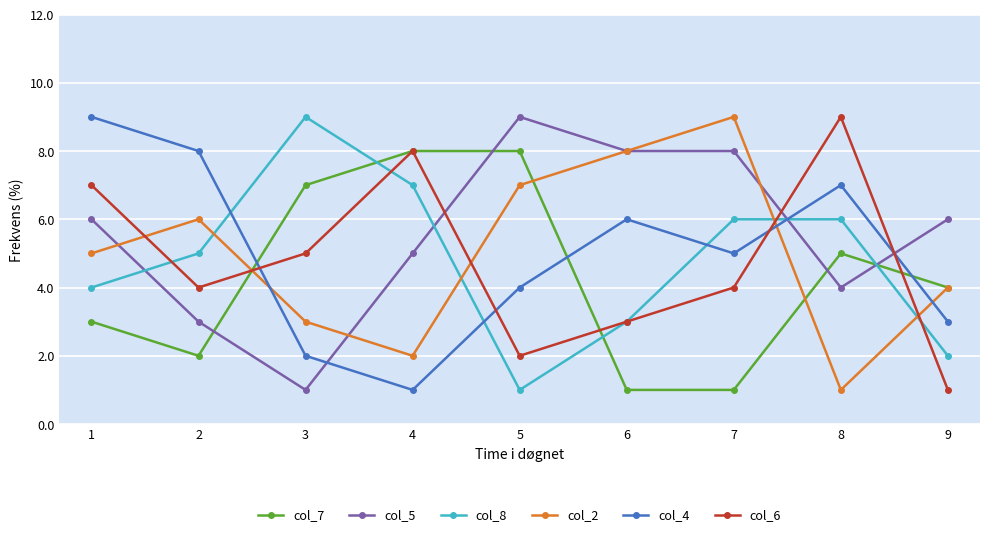

How many times do col_4 and col_6 cross each other?

4